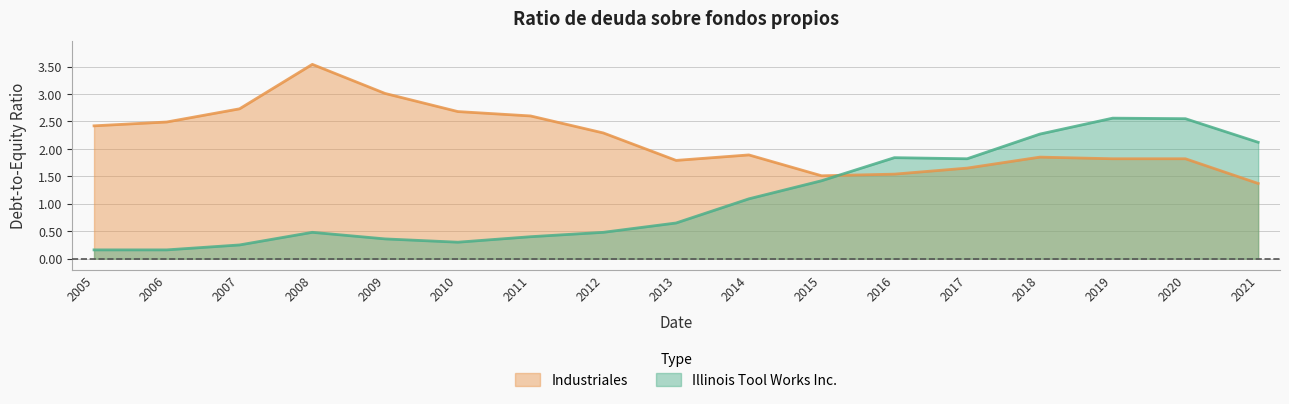

Rank the categories by Industriales value from lowest to highest.

2021, 2015, 2016, 2017, 2013, 2019, 2020, 2018, 2014, 2012, 2005, 2006, 2011, 2010, 2007, 2009, 2008